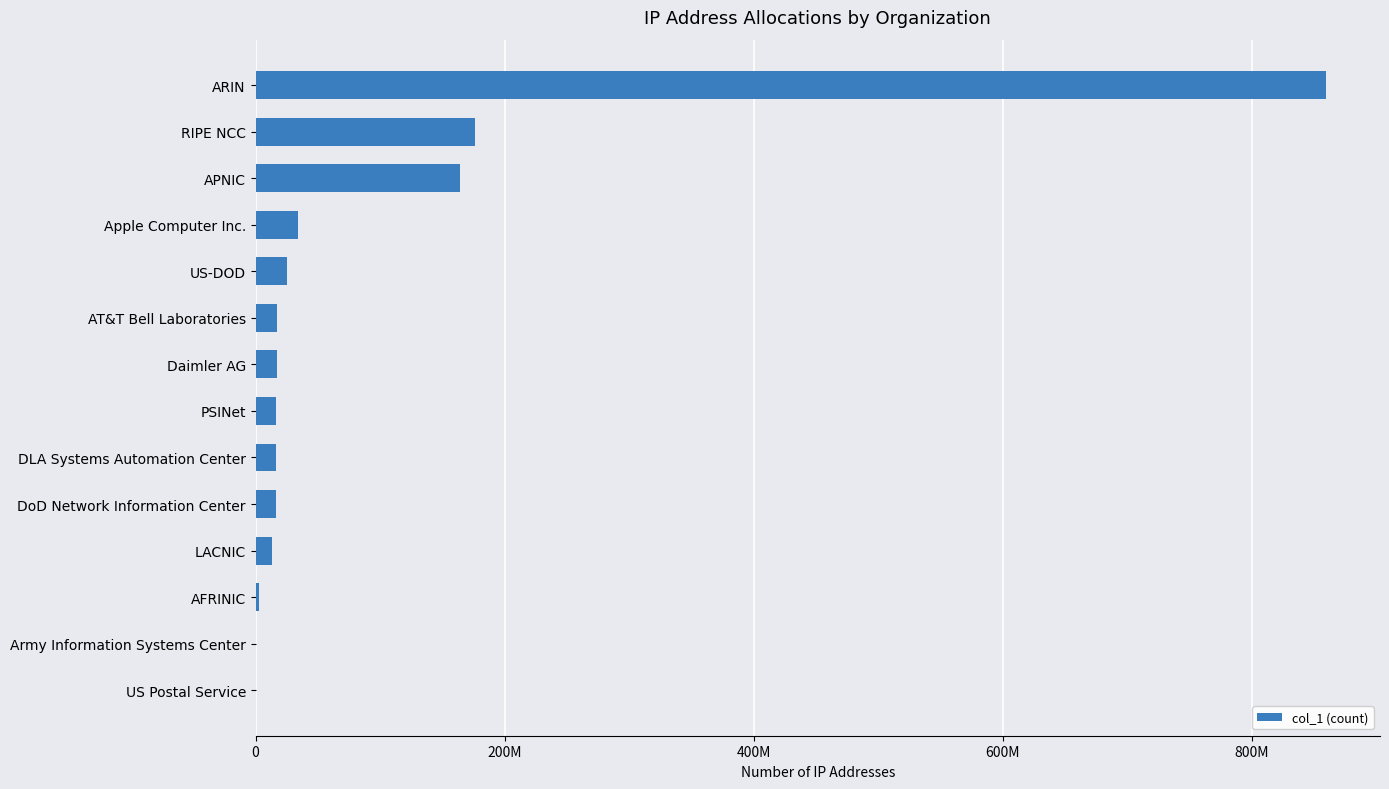

Count the number of categories in the chart.

14